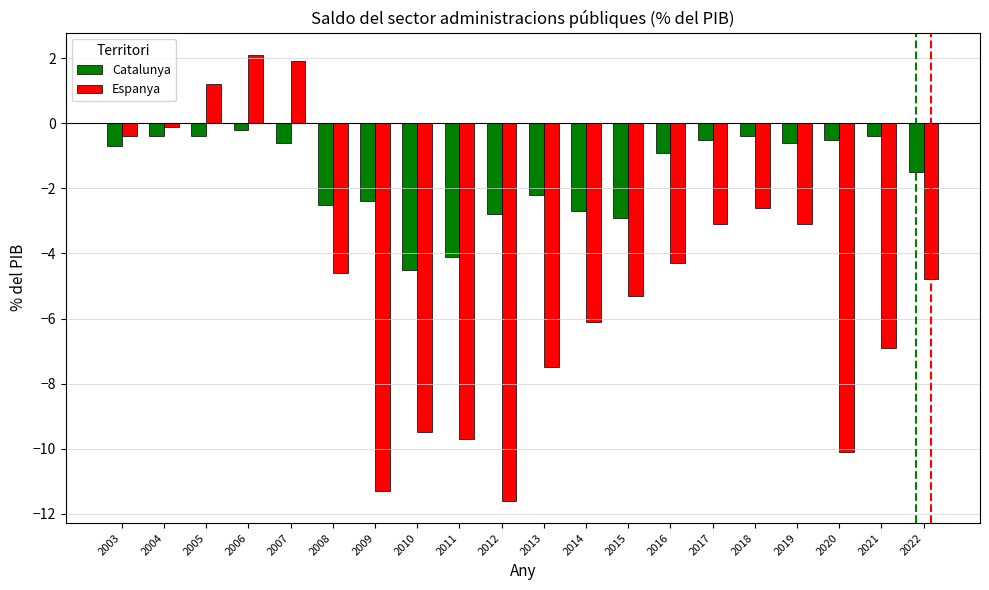

Rank the series by their maximum value, from highest to lowest.

Espanya, Catalunya